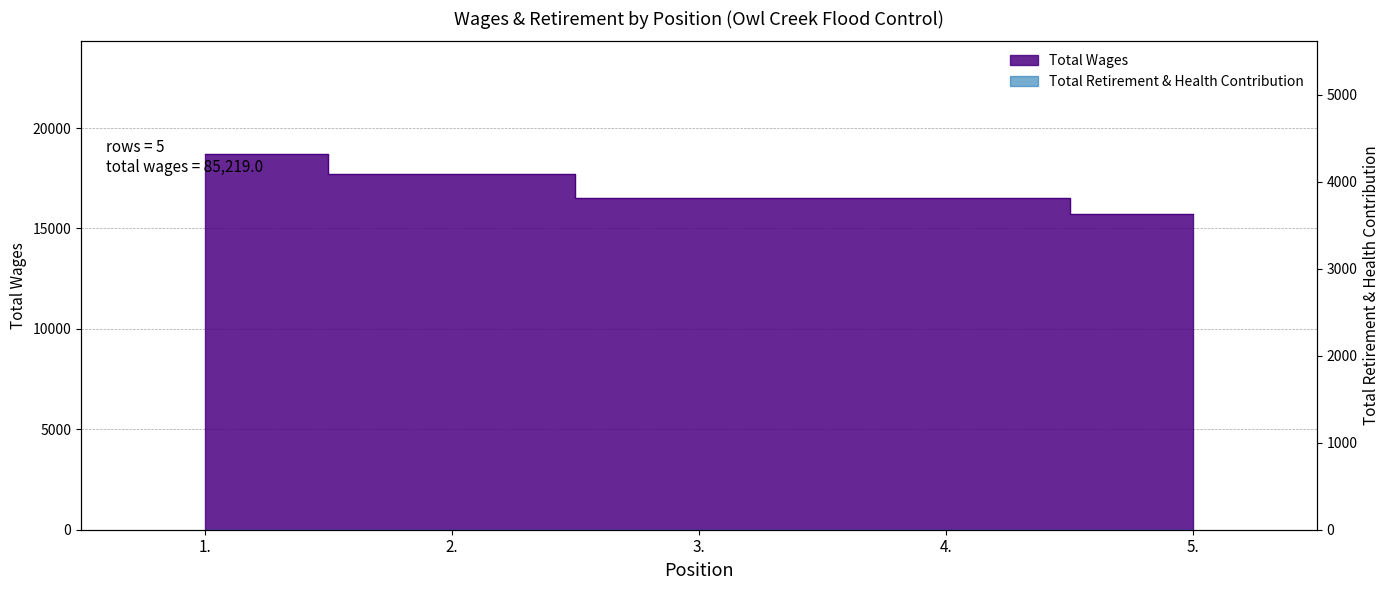

What is the approximate value at 5., to the nearest 100?

15700